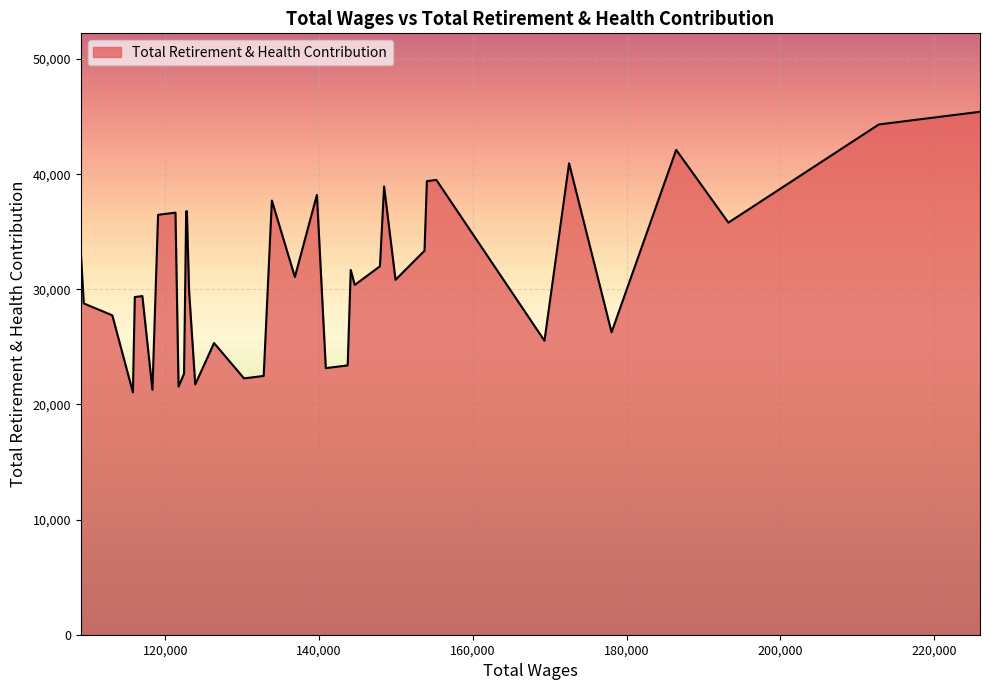

What is the difference between the maximum and minimum values?

24368